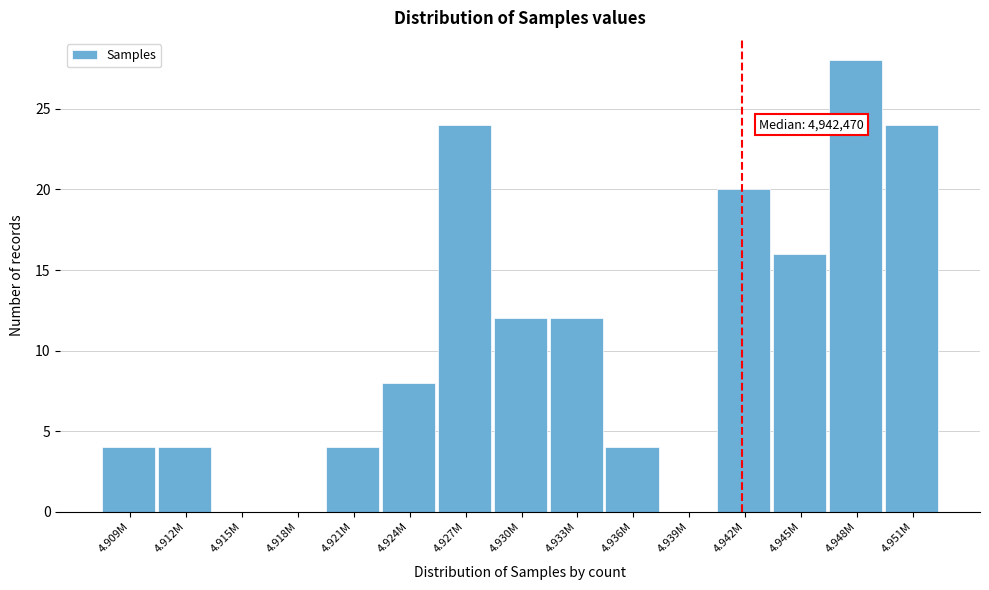

Reading left to right, transcribe all the data shown in this chart.

4.909M=4	4.912M=4	4.915M=0	4.918M=0	4.921M=4	4.924M=8	4.927M=24	4.930M=12	4.933M=12	4.936M=4	4.939M=0	4.942M=20	4.945M=16	4.948M=28	4.951M=24